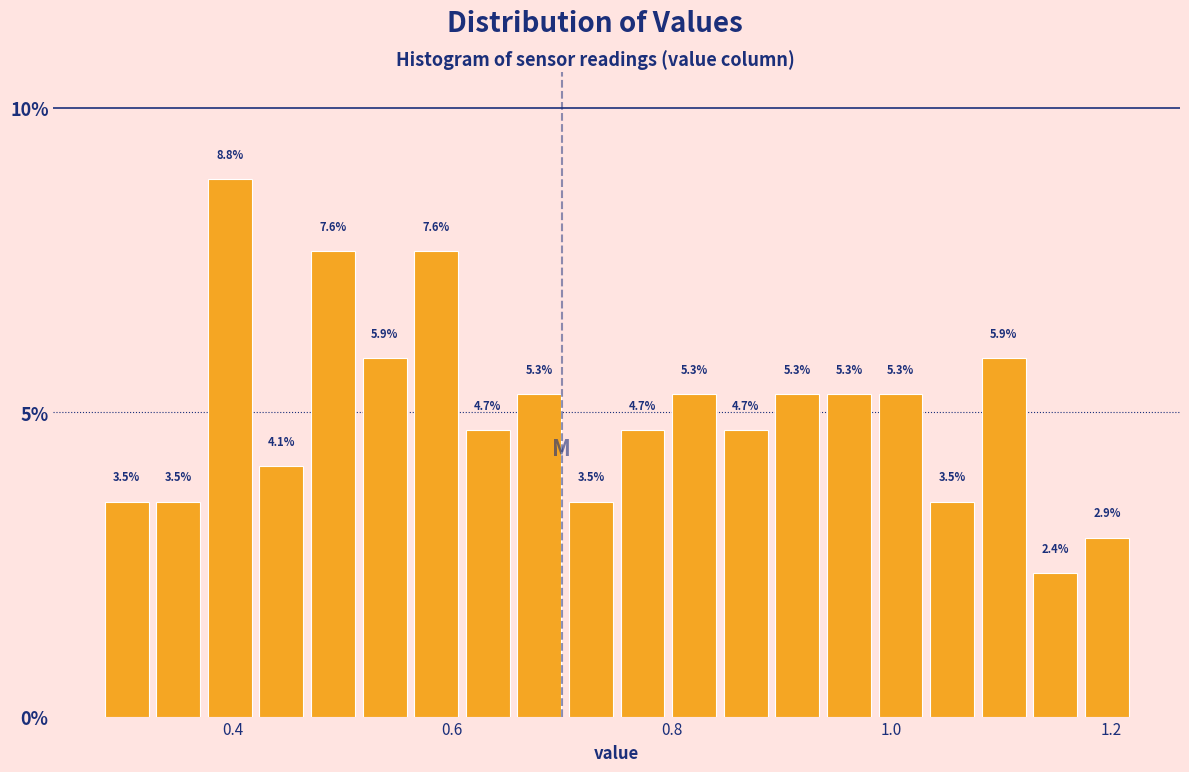

Read against the x-axis, roughly where is the centre of the tallest bar?

0.40